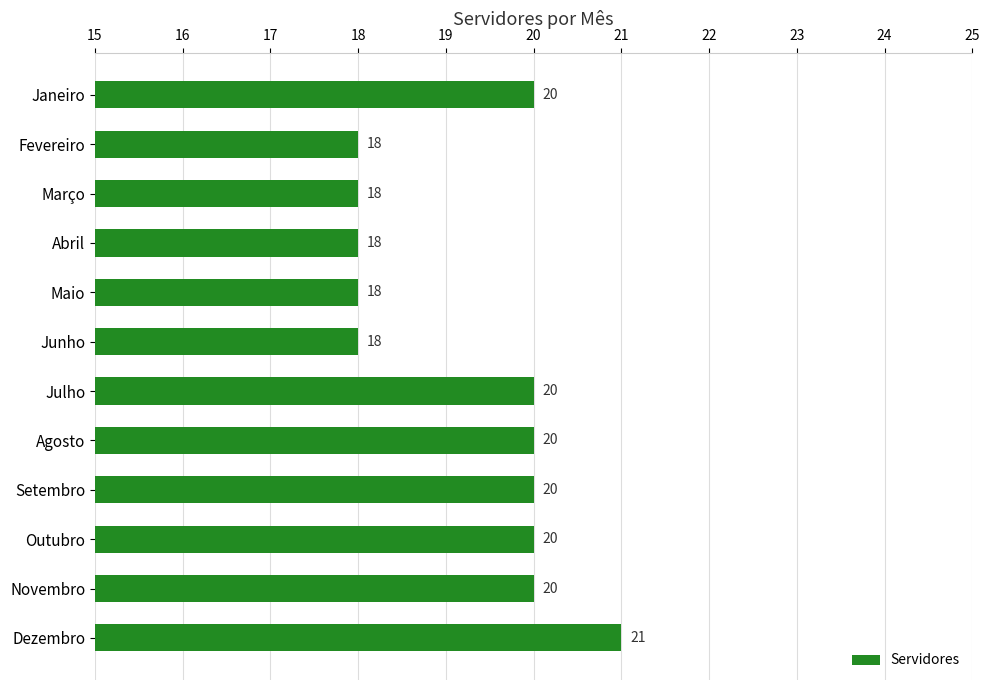

What is the difference between the maximum and second lowest values?

3